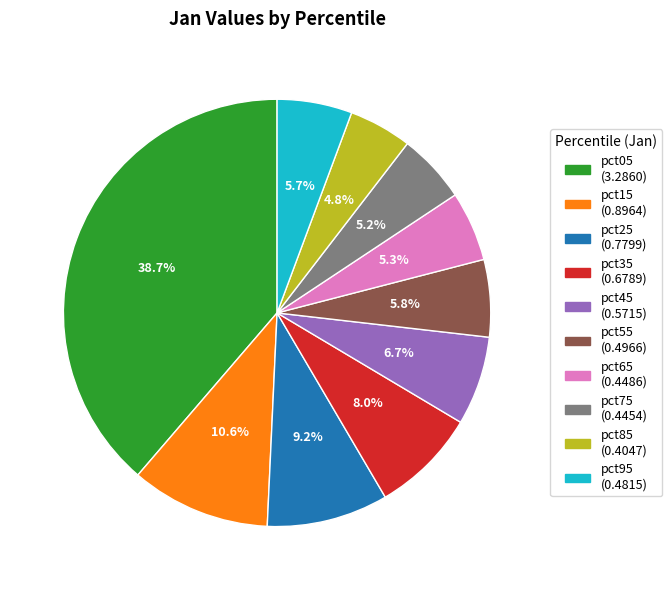

True or false: pct75 accounts for 5% of the total.

True